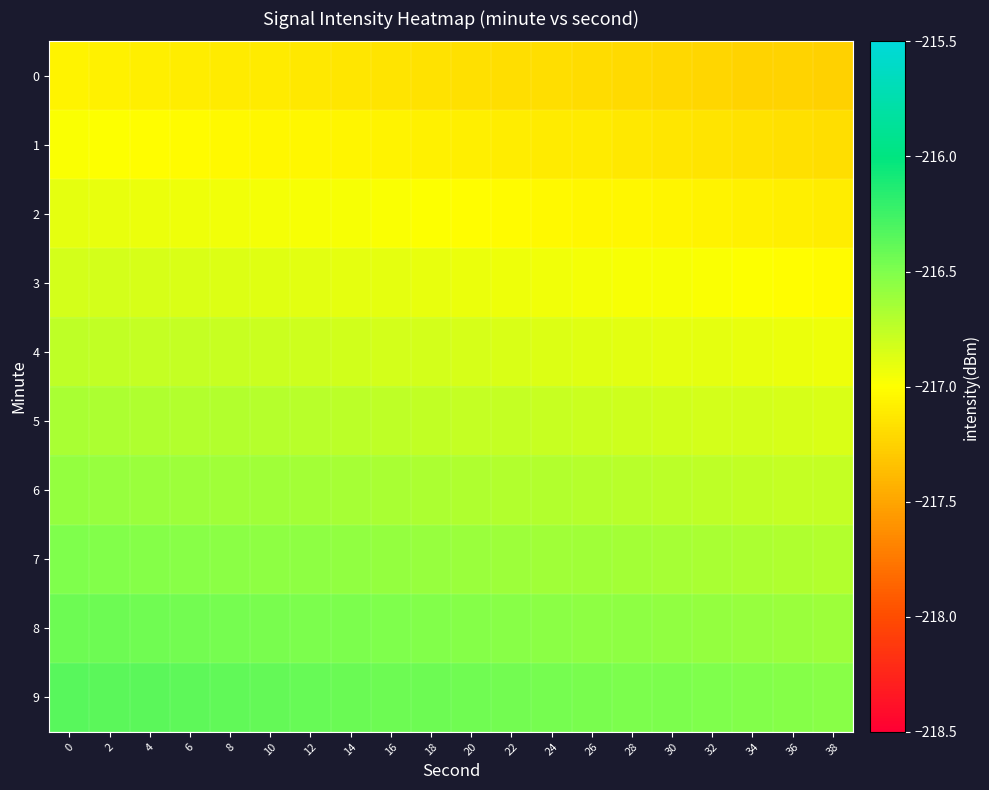

List the series in order of their peak value, lowest first.

0, 1, 2, 3, 4, 5, 6, 7, 8, 9